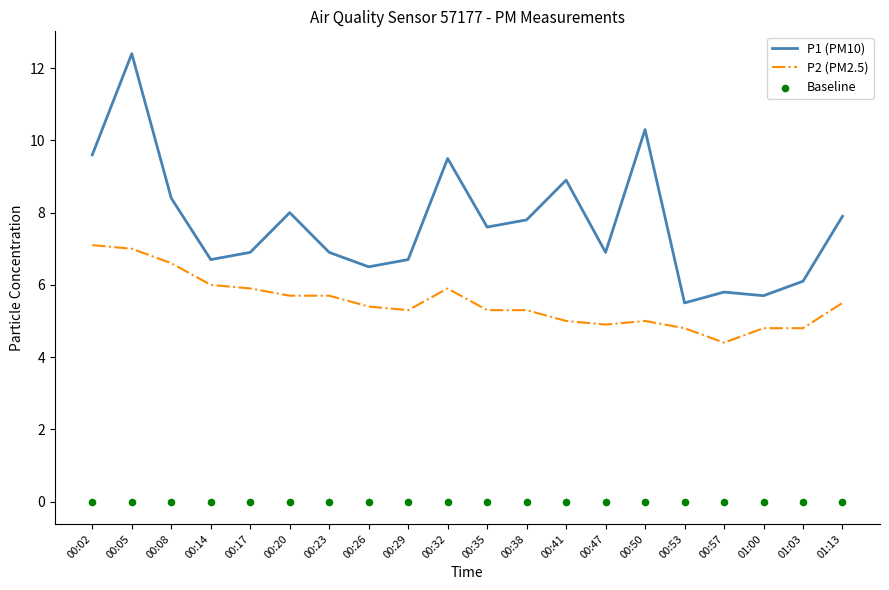

Which series has the largest total across all categories?

P1 (PM10)